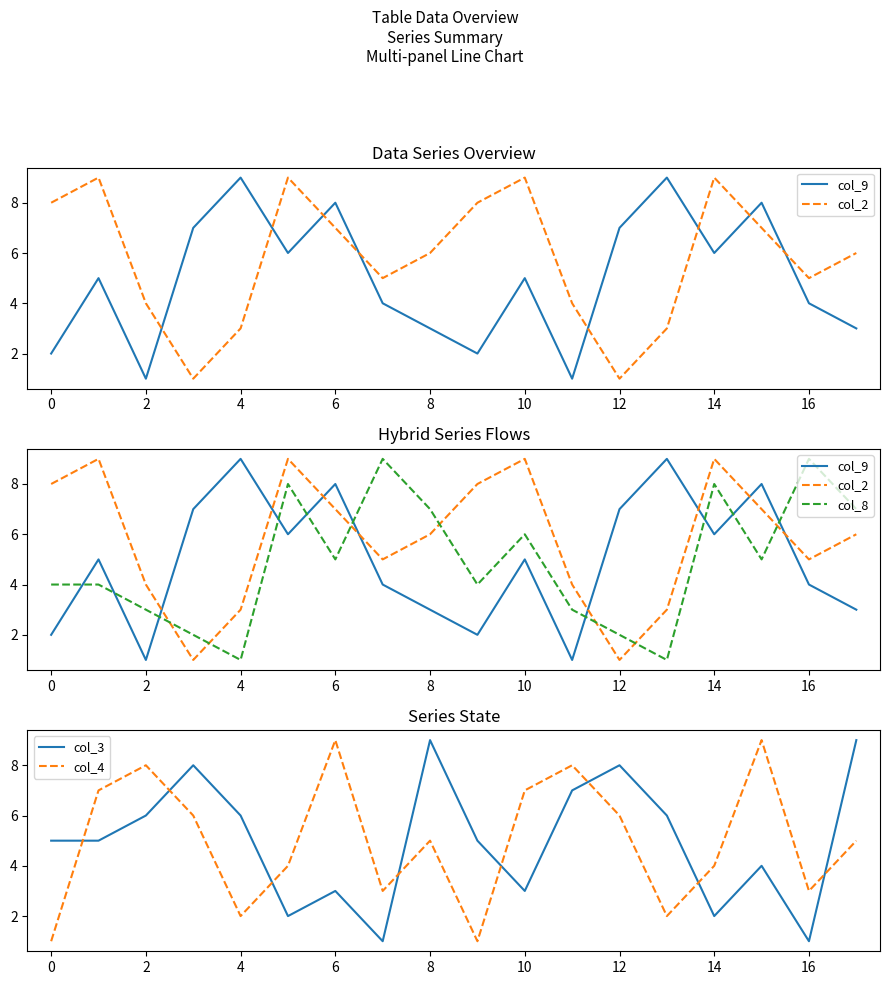

True or false: col_3 and col_4 cross at least once.

True